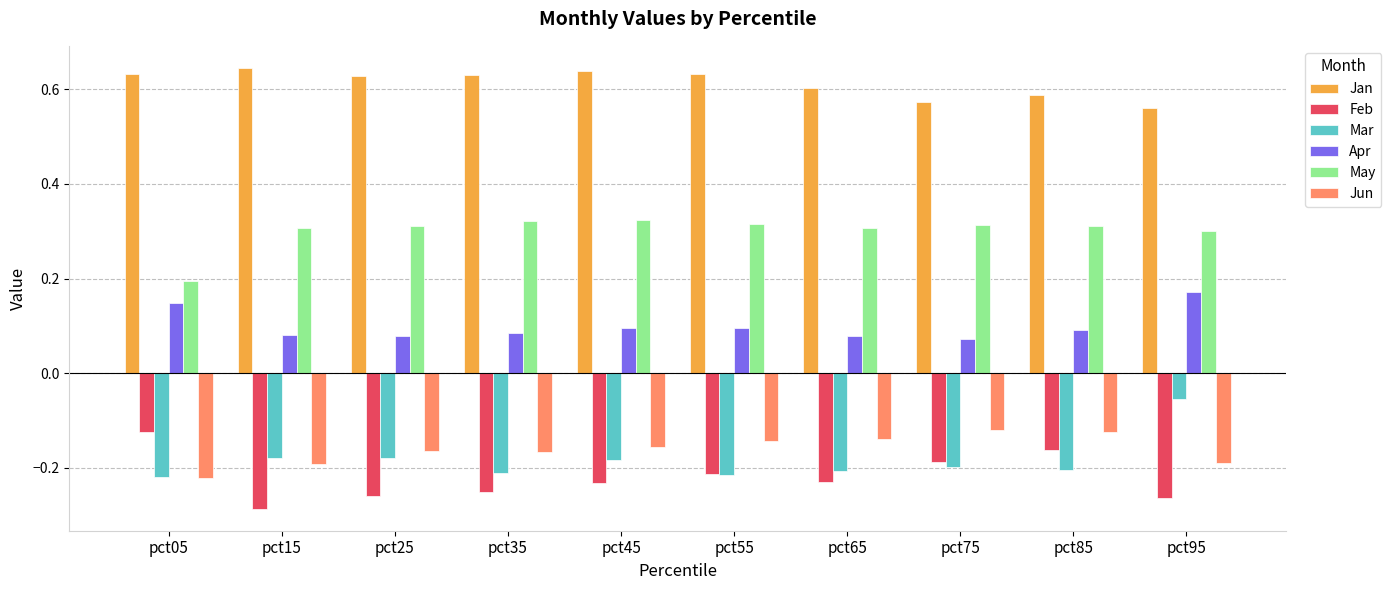

Is the value of May at pct85 greater than the value of Feb at pct35?

Yes